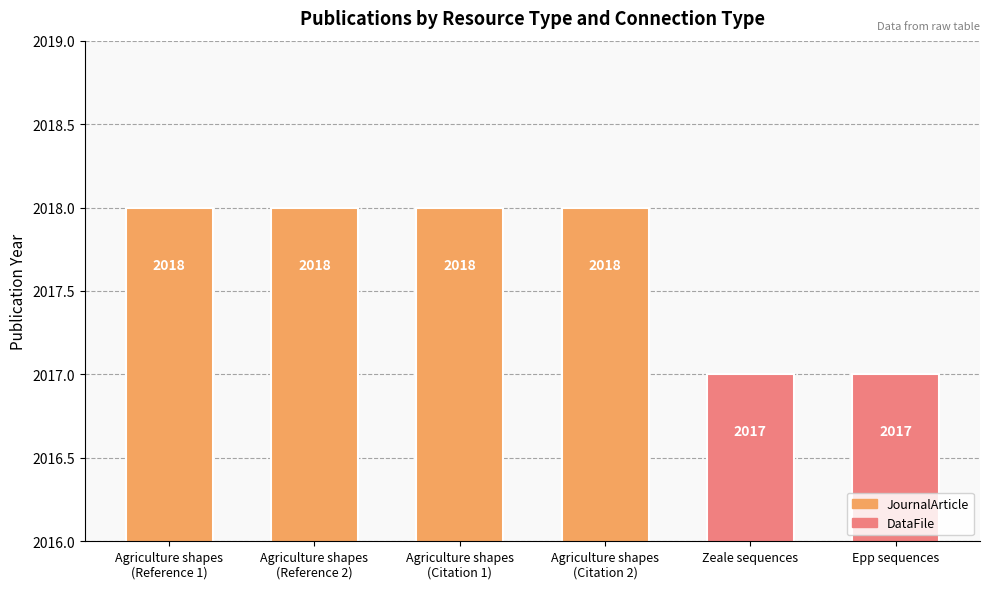

How many data points does each series have?

6